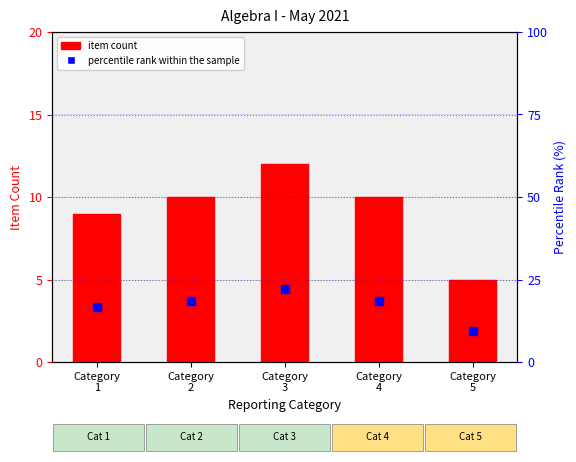

At which label does percentile rank within the sample reach its minimum?

Category
5